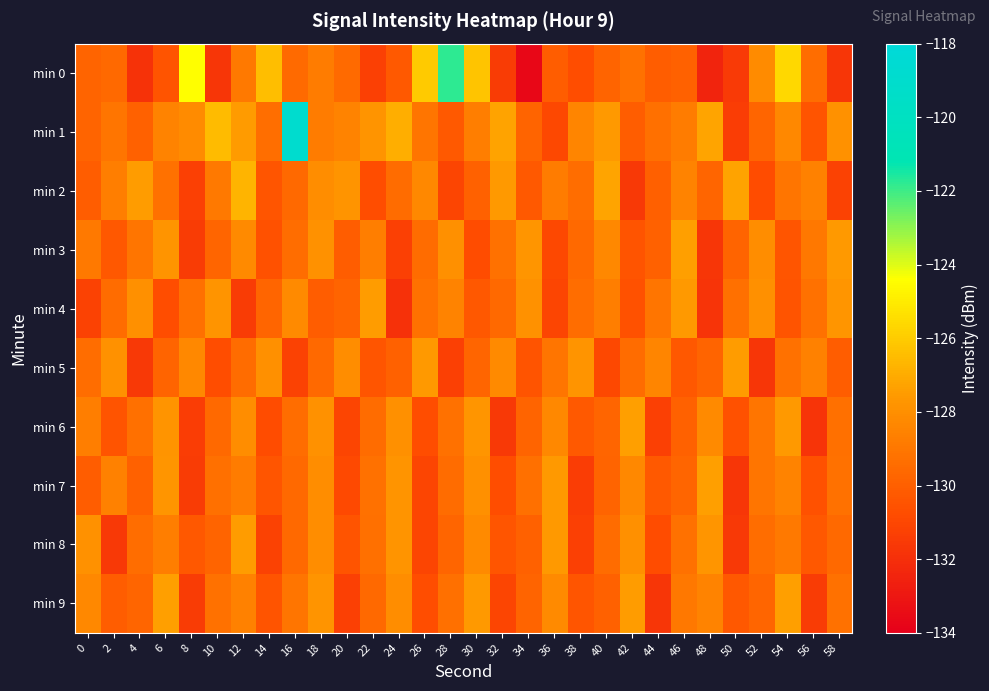

At which category is the sum across all series the highest?

16